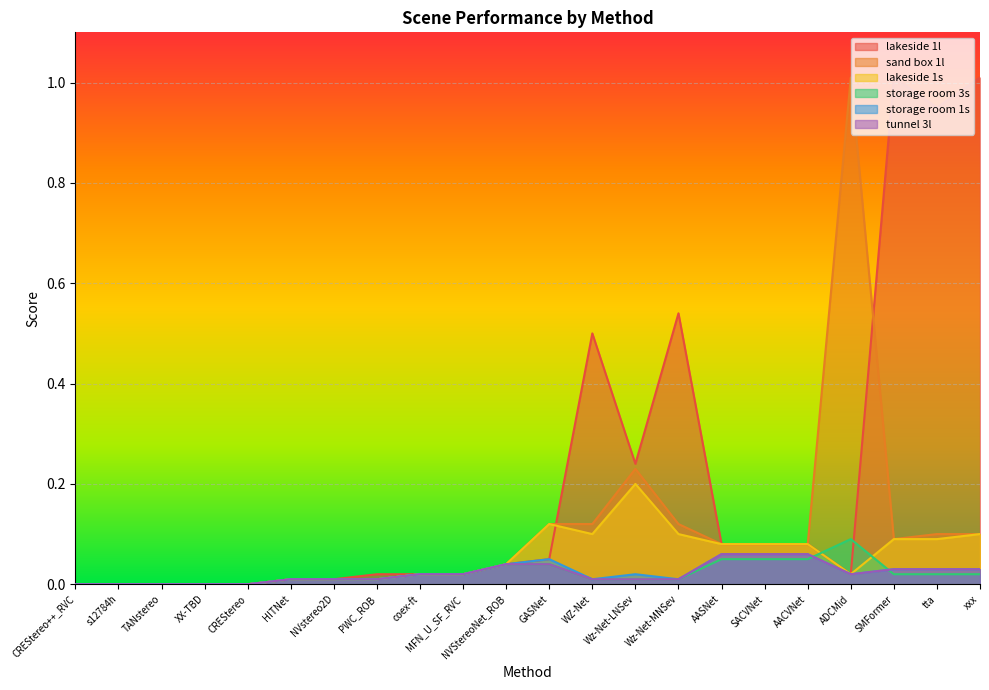

What is the difference between the second highest and second lowest values in the tunnel 3l series?

0.1